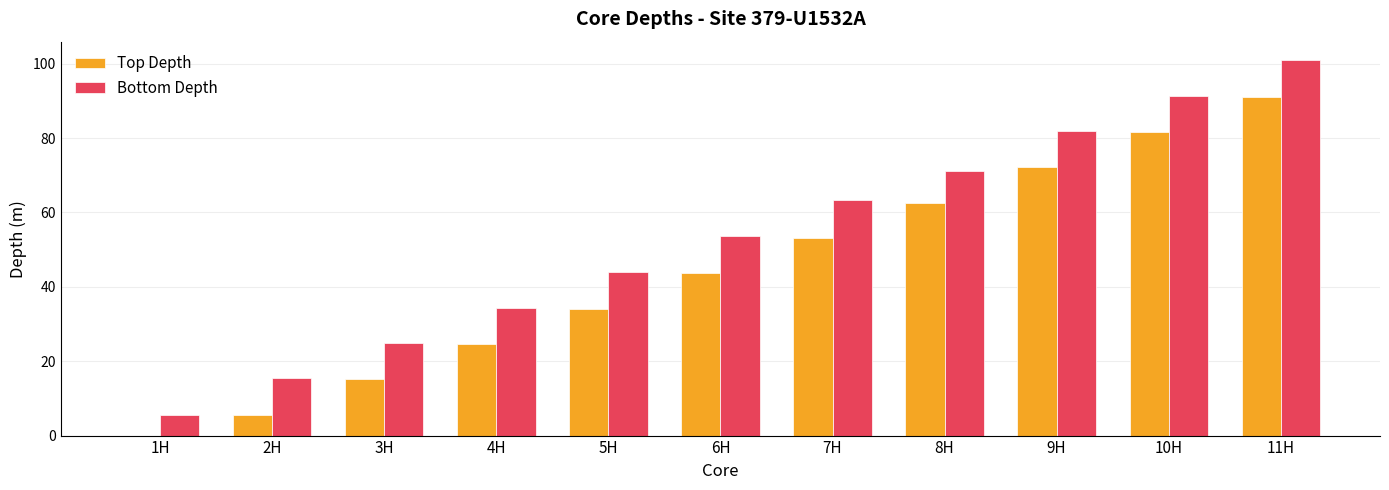

The value of Top Depth at 5H is 44.4. True or false?

False